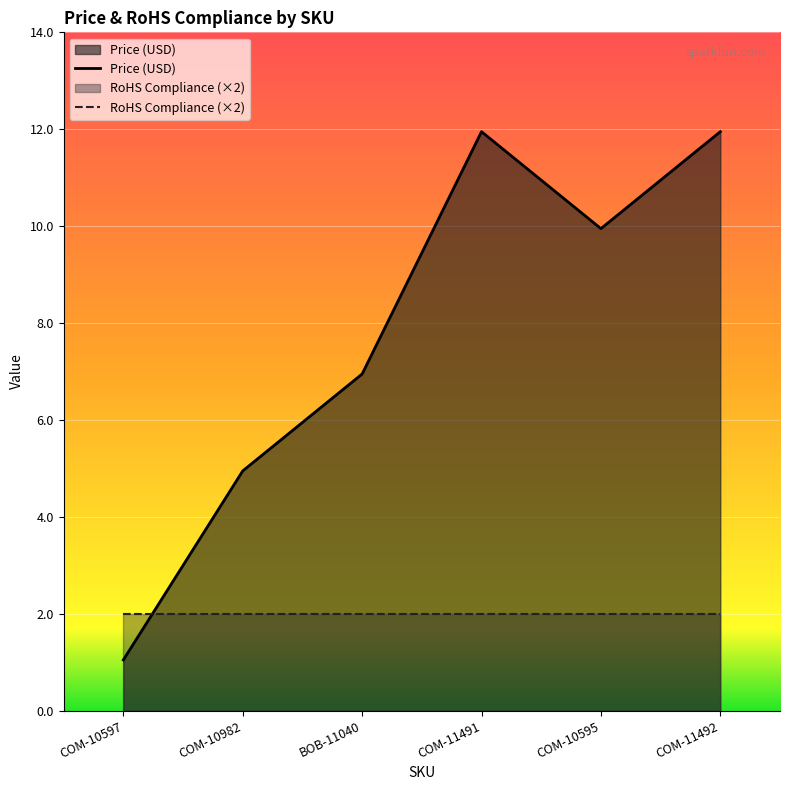

True or false: Price (USD) and RoHS Compliance (×2) cross at least once.

True